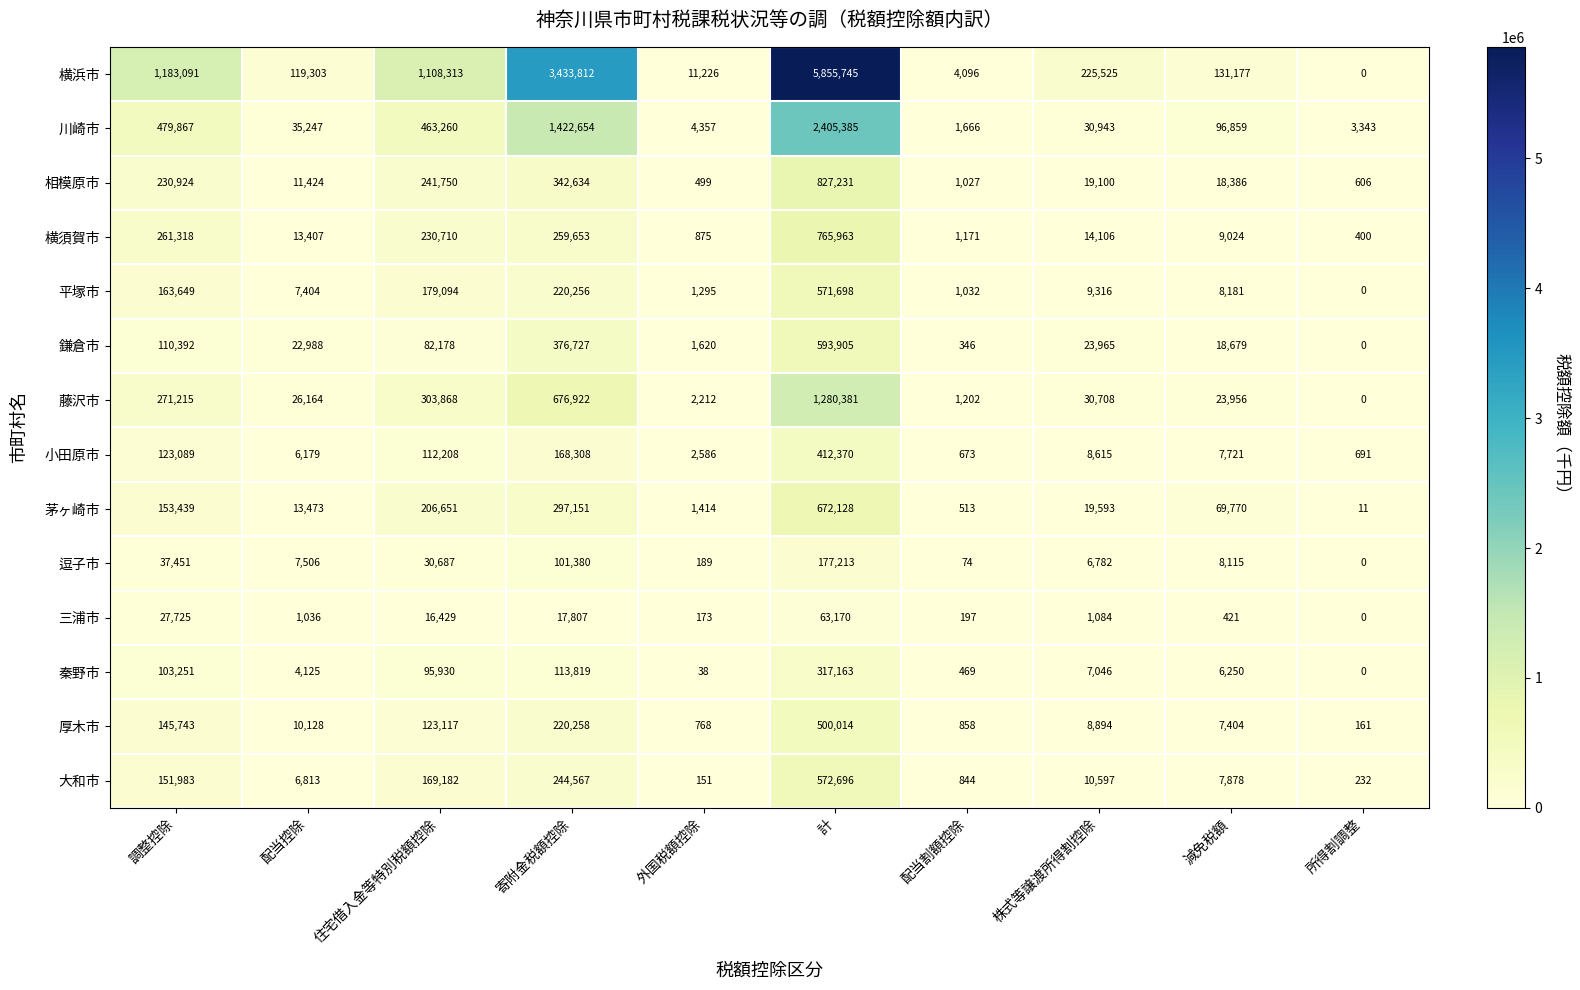

Which series has the largest total across all categories?

横浜市